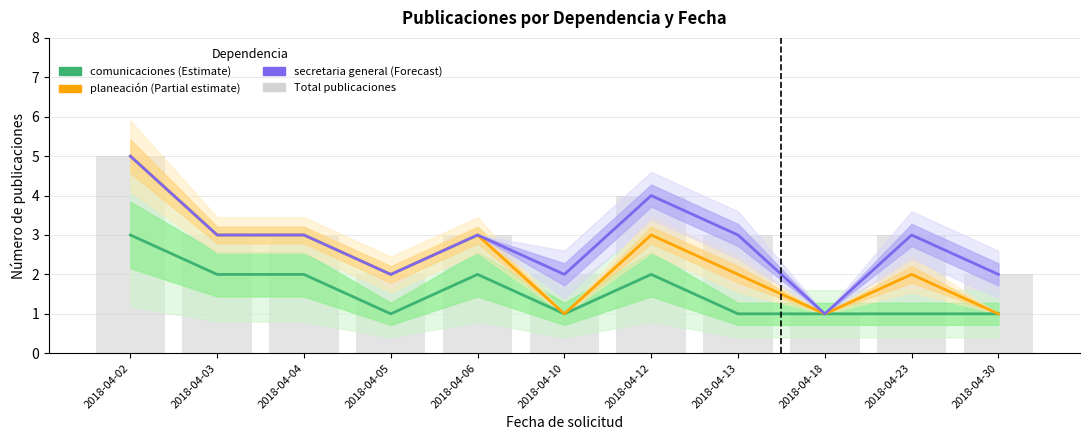

True or false: planeación (Estimate partial) has a value of 2 at 2018-04-13.

True